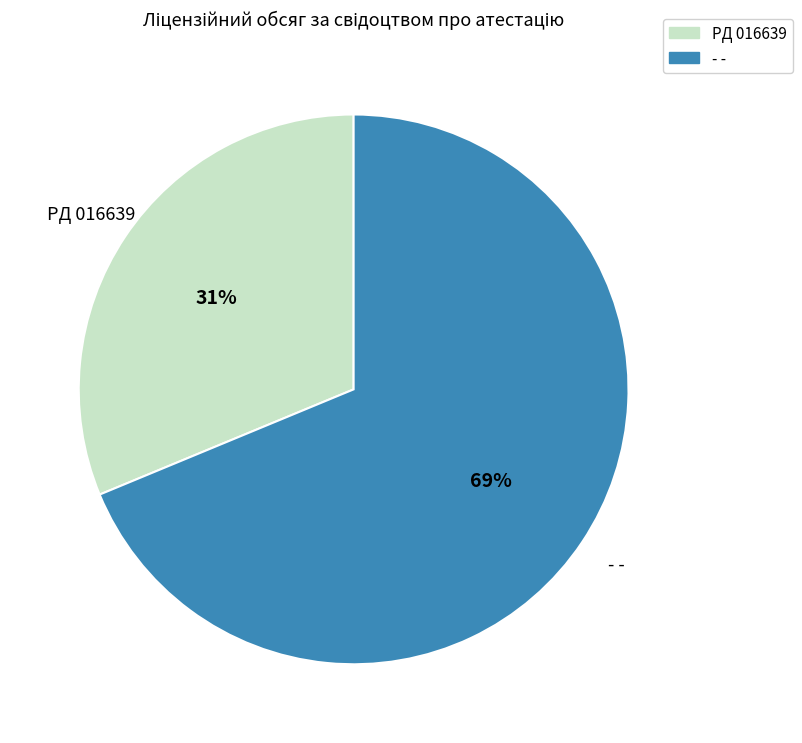

Count the number of slices in the pie.

2